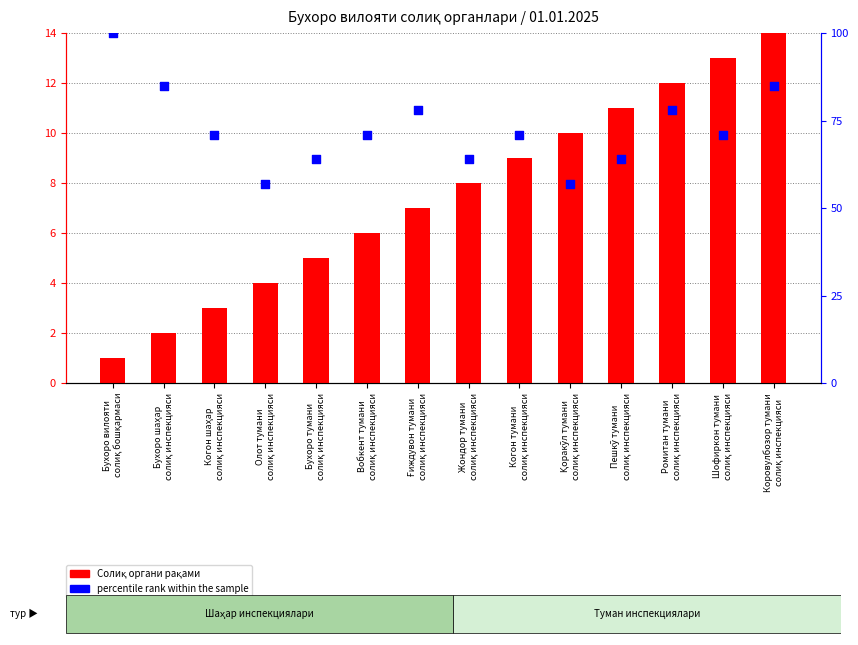

Is the value of percentile rank within the sample at Коровулбозор тумани
солиқ инспекцияси greater than the value of Солиқ органи рақами at Жондор тумани
солиқ инспекцияси?

Yes